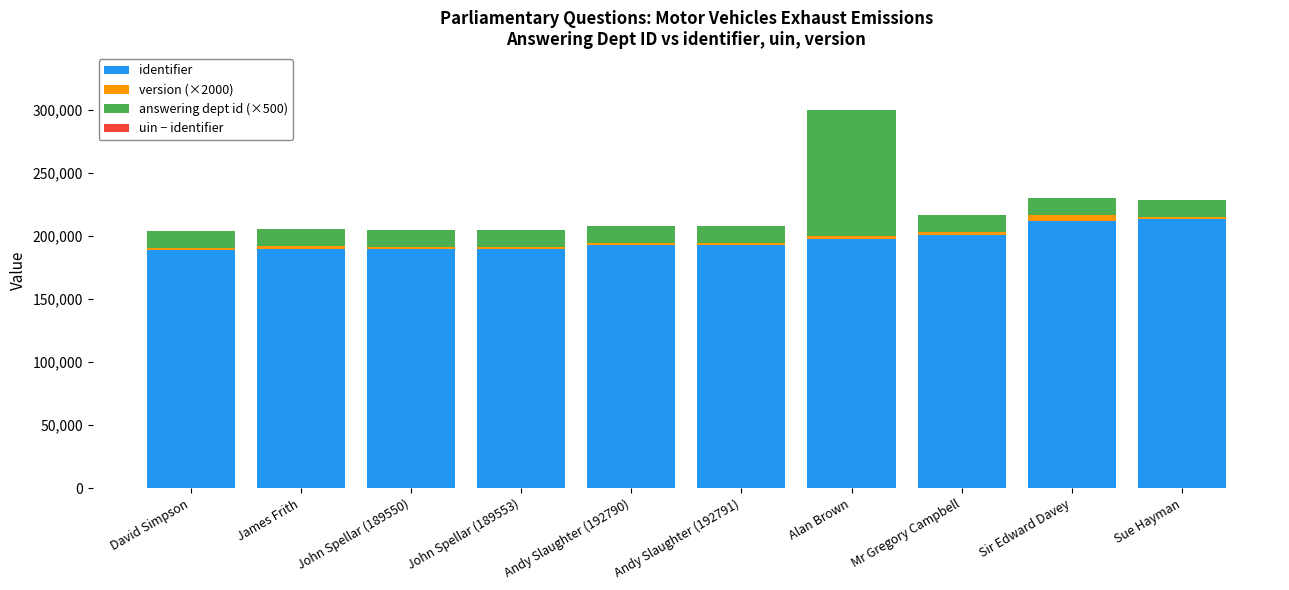

At which category is the sum across all series the highest?

Alan Brown